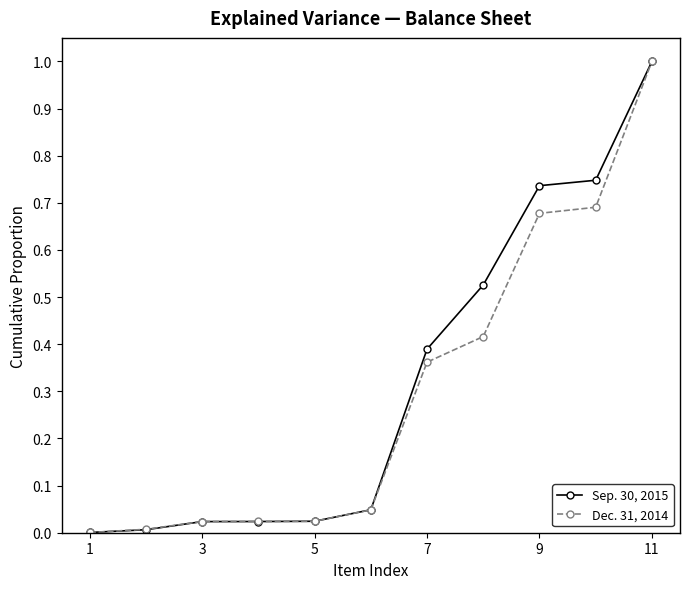

True or false: Sep. 30, 2015 has more than 1 points higher than both neighbors.

False